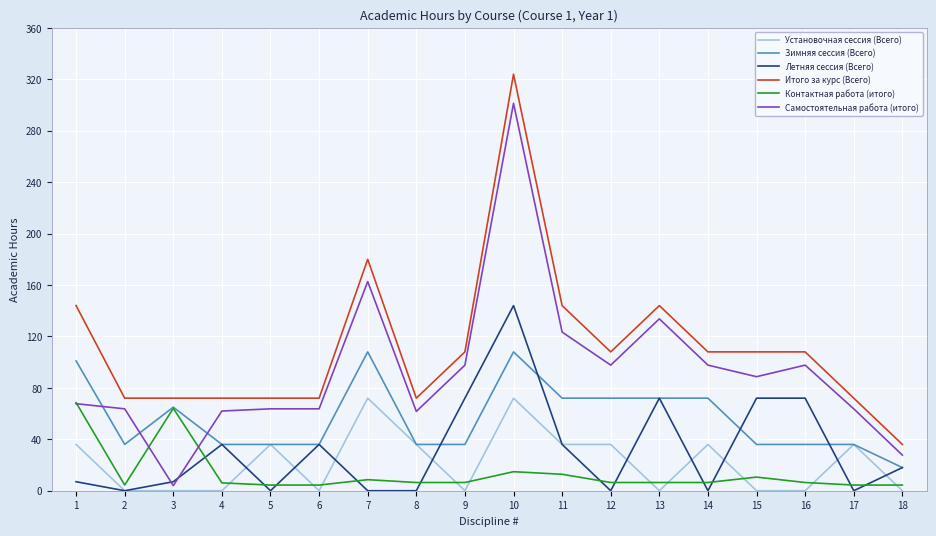

Is it true that Установочная сессия (Всего) equals 52.3 at 17?

False